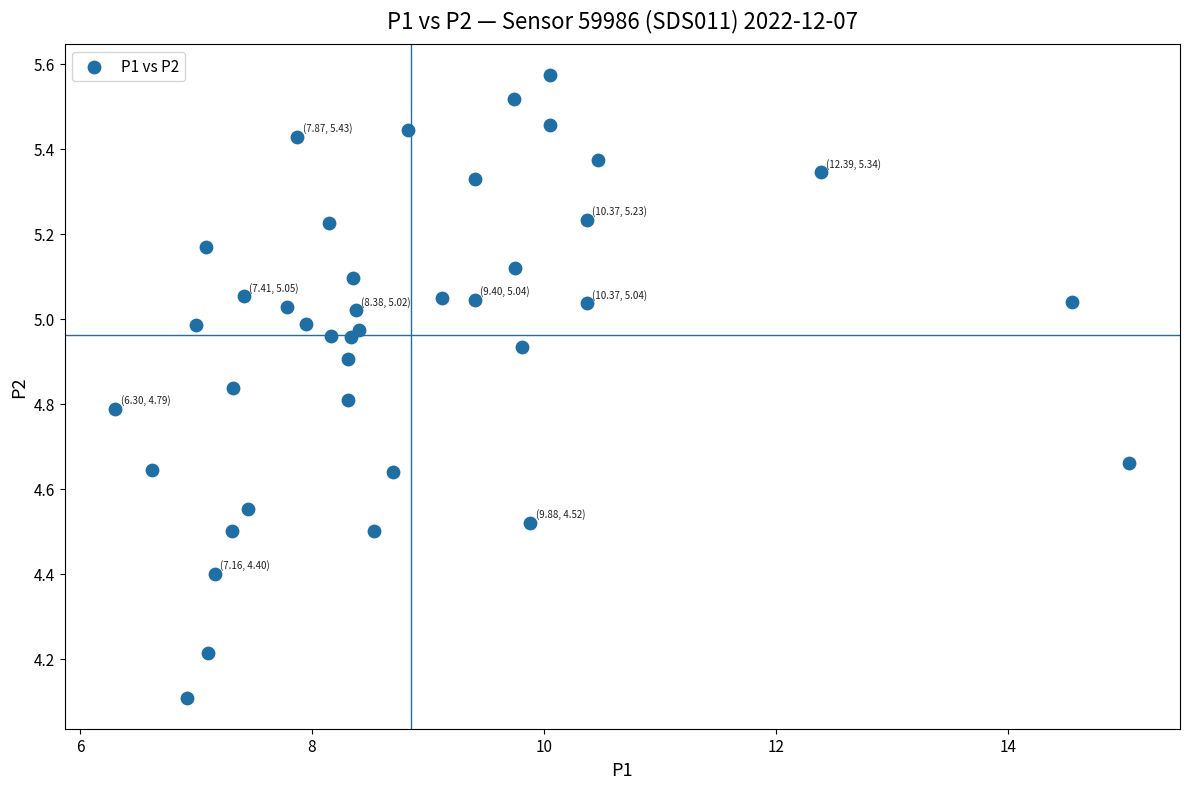

What Y value in the scatter plot is closest to 4?

4.1